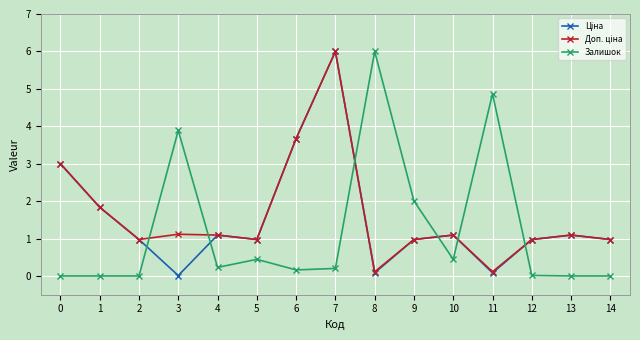

Which series changed the most between 3 and 14?

Залишок